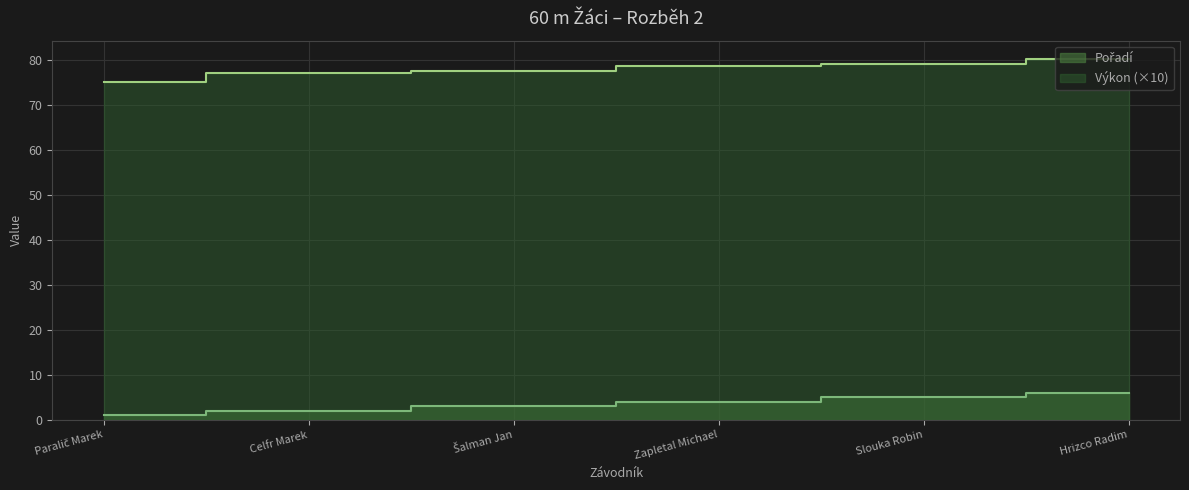

How many lines are shown in the chart?

2